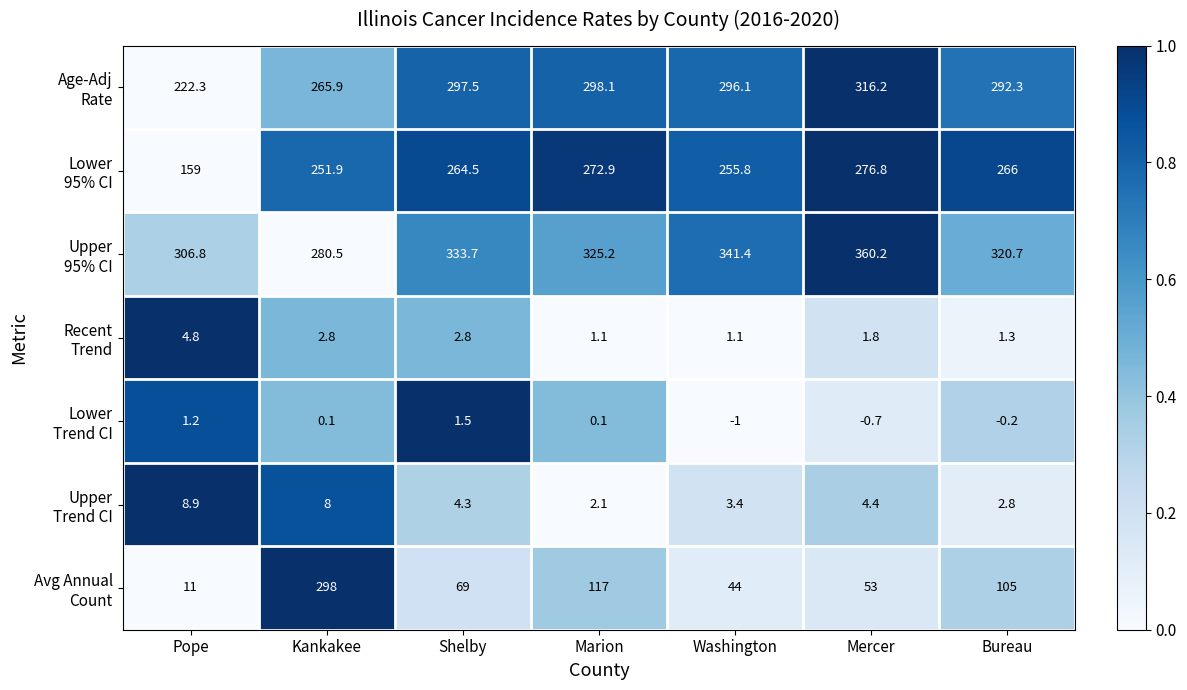

The value of Avg Annual Count at Marion is 0.2. True or false?

False